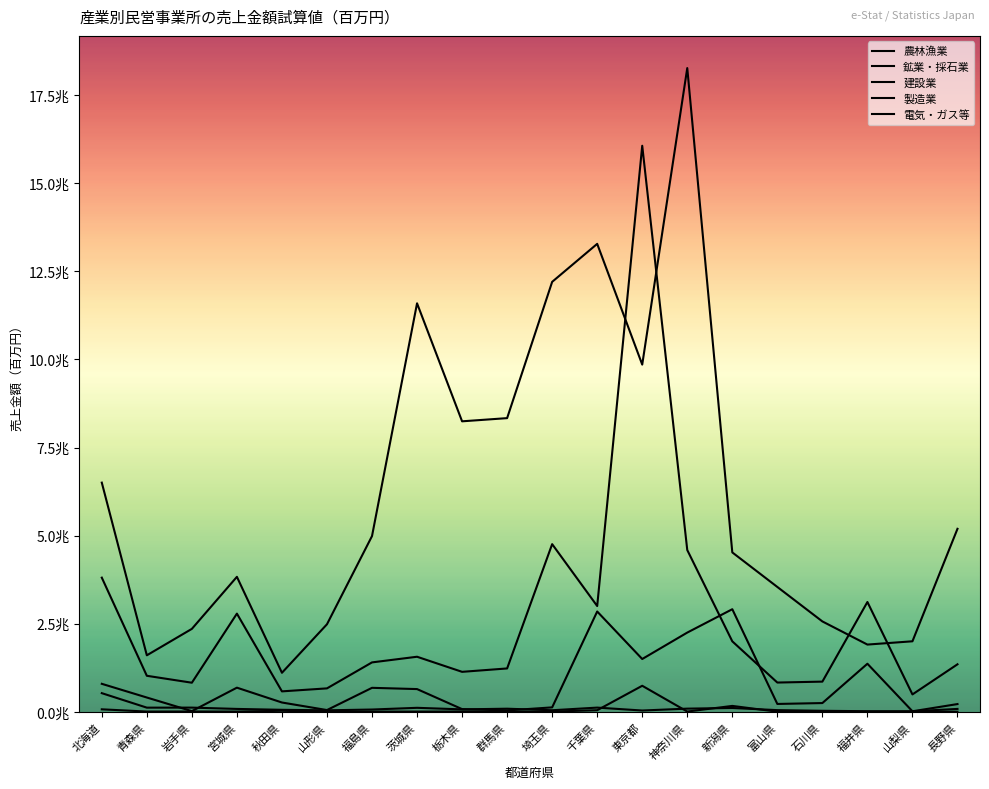

At 岩手県, list the series in order from smallest to largest.

鉱業・採石業, 電気・ガス等, 農林漁業, 建設業, 製造業